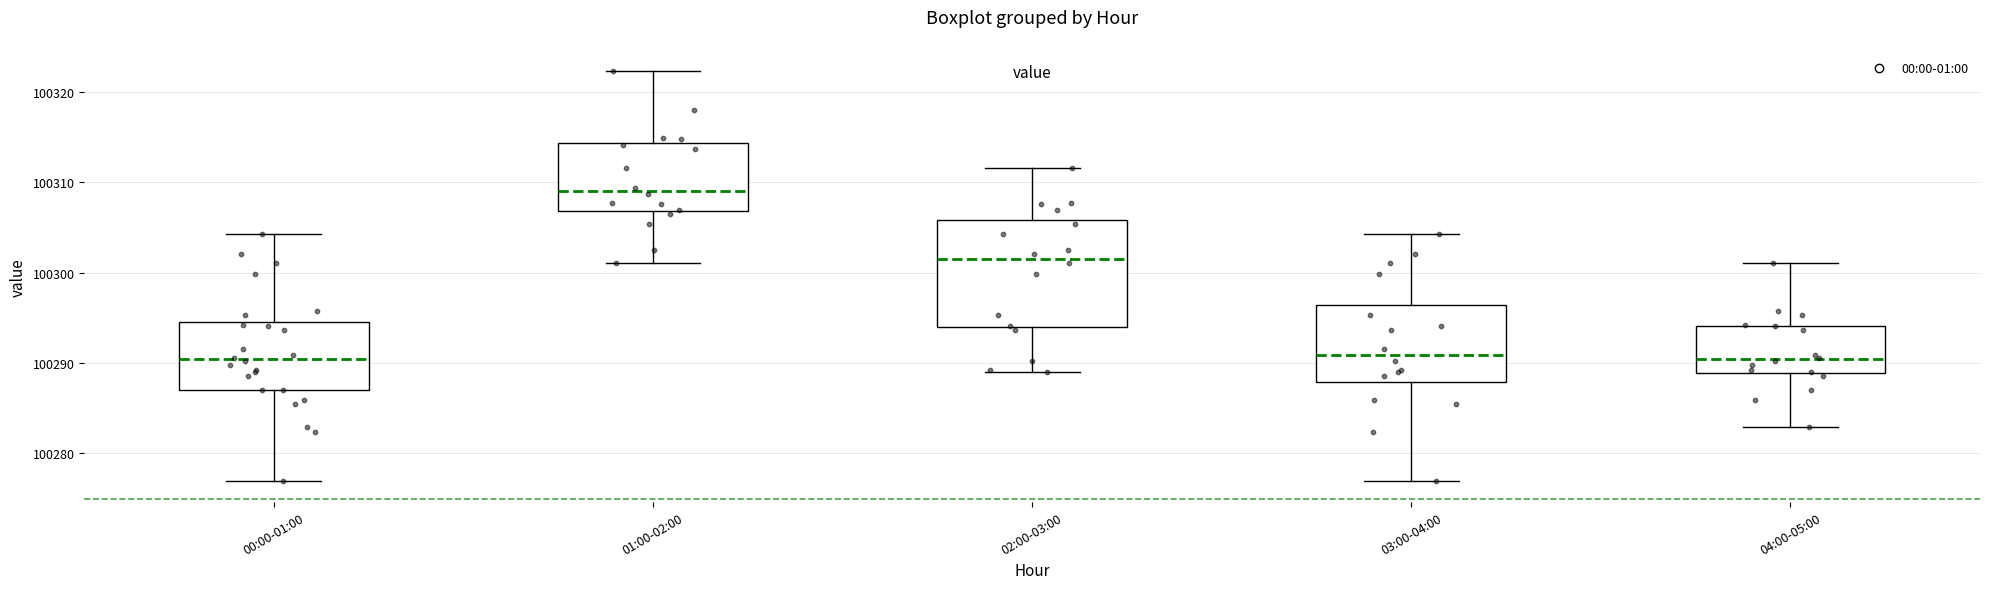

Where is the upper edge of the box for 02:00-03:00 on the y-axis? The values are not printed on the chart, so give them approximately, as read against the axis.

100306